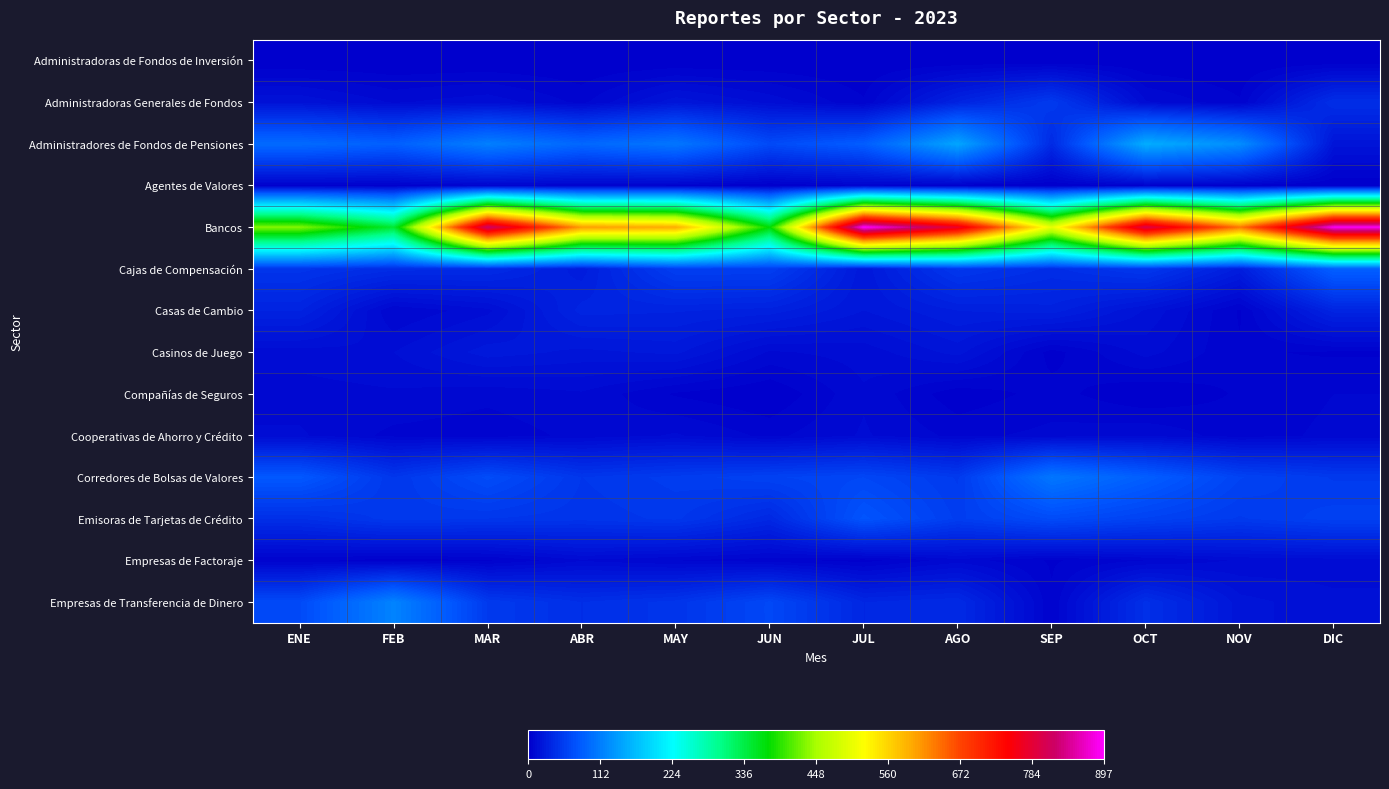

How many distinct data groups are displayed?

14